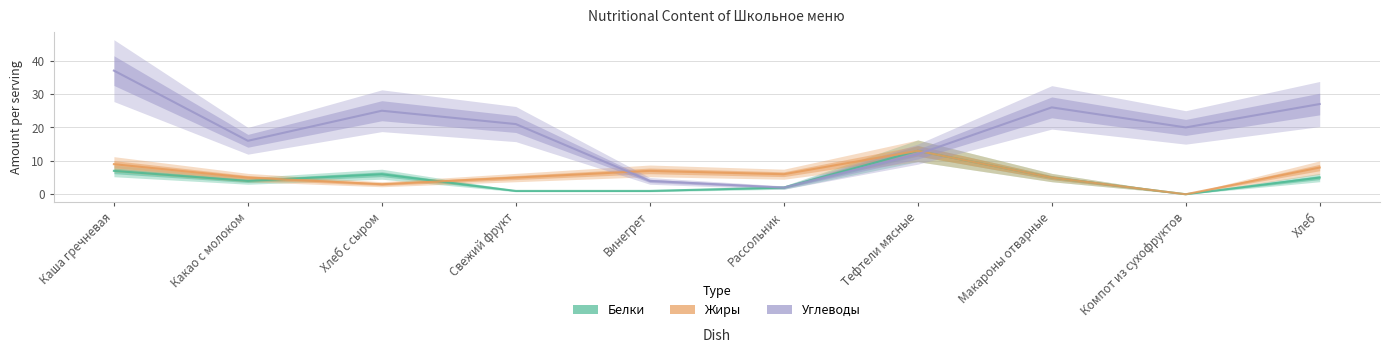

How many values in the Белки series exceed 5?

3